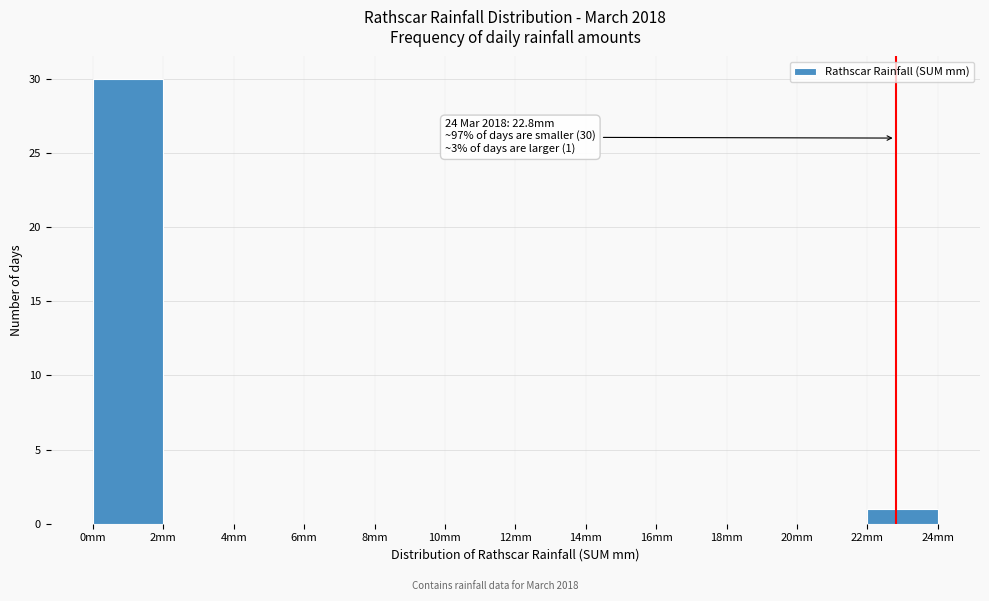

Over which range of the x-axis is the bar tallest?

0 to 2